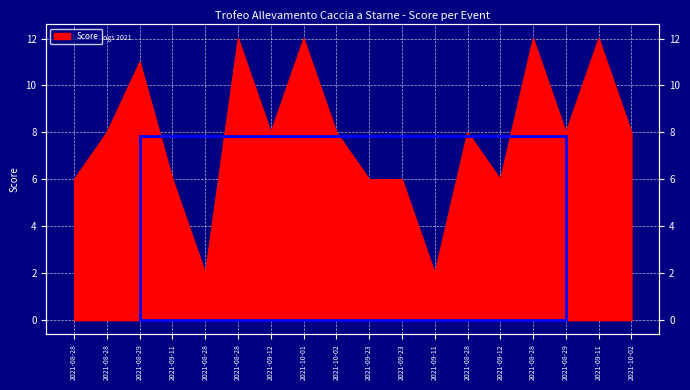

Reading left to right, extract all data points from this chart.

6	8	11	6	2	12	8	12	8	6	6	2	8	6	12	8	12	8